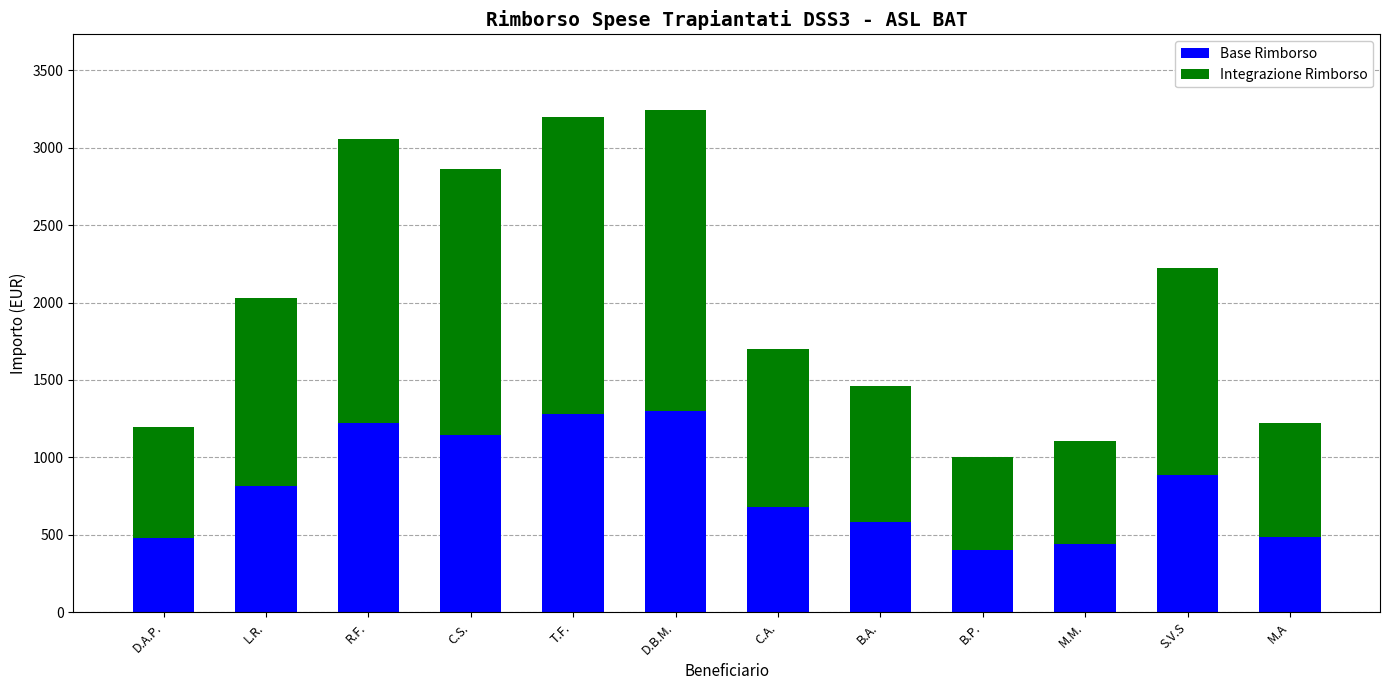

What is the difference between the maximum and minimum values in the Base Rimborso series?

897.7